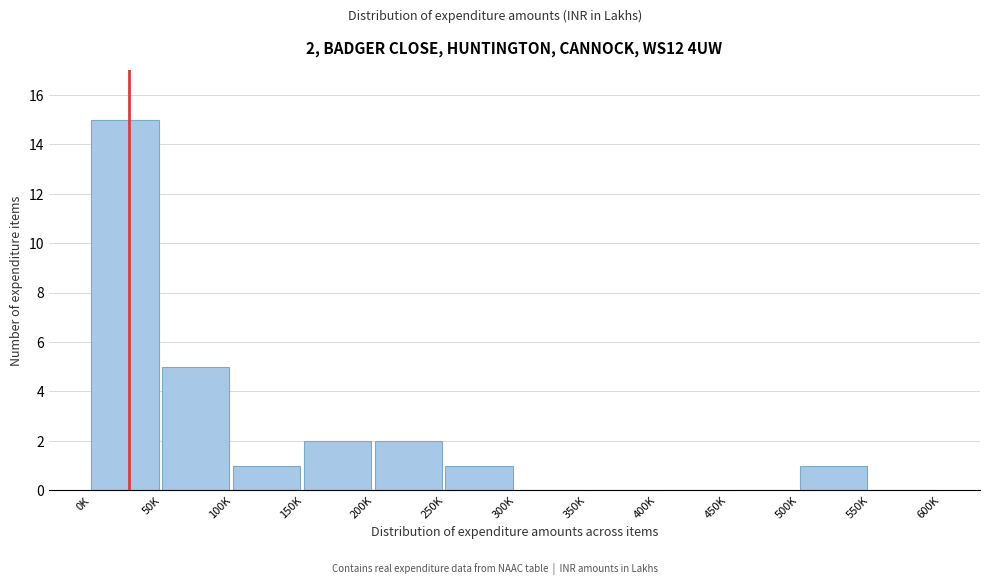

Reading left to right, what are all the values shown in this chart?

0K=15	50K=5	100K=1	150K=2	200K=2	250K=1	300K=0	350K=0	400K=0	450K=0	500K=1	550K=0